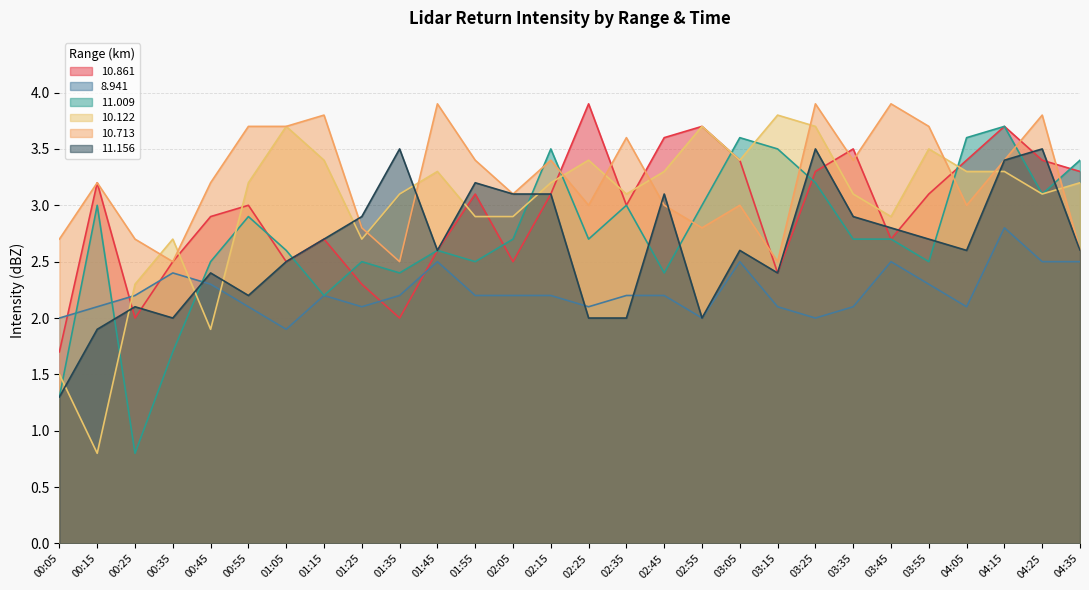

Which category has the highest value in the 11.009 series?

04:15